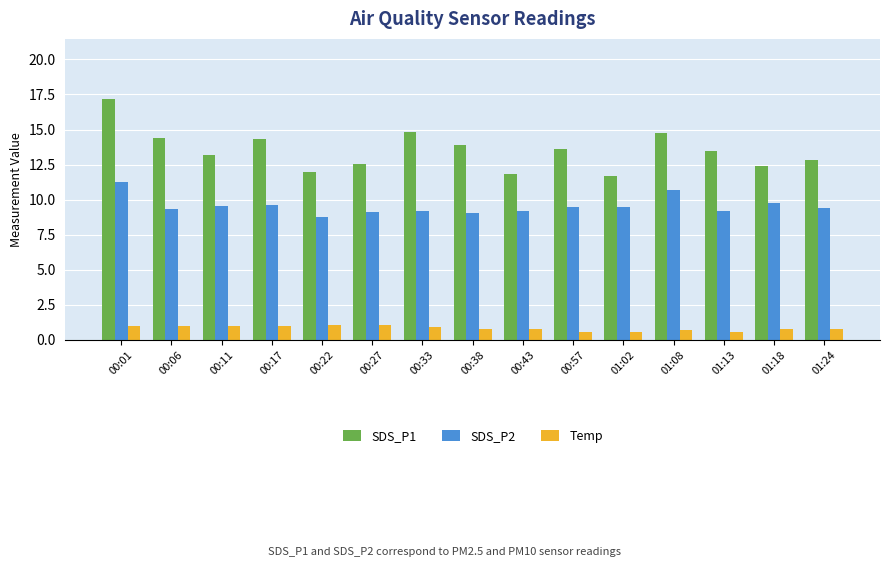

Which series has the largest total across all categories?

SDS_P1